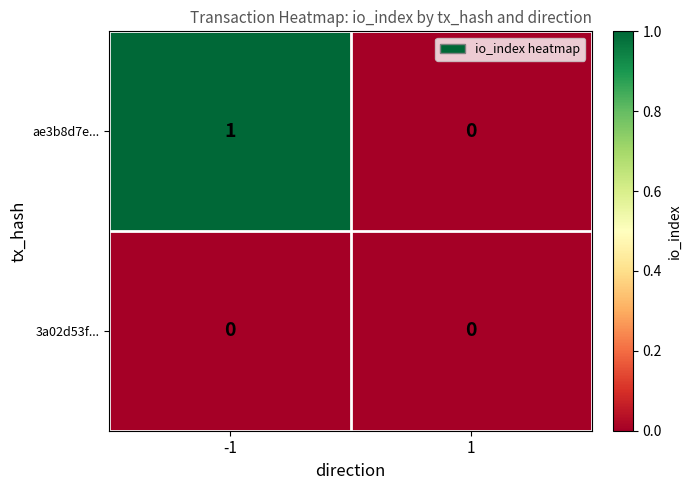

Which series has the largest range (max minus min)?

ae3b8d7e...